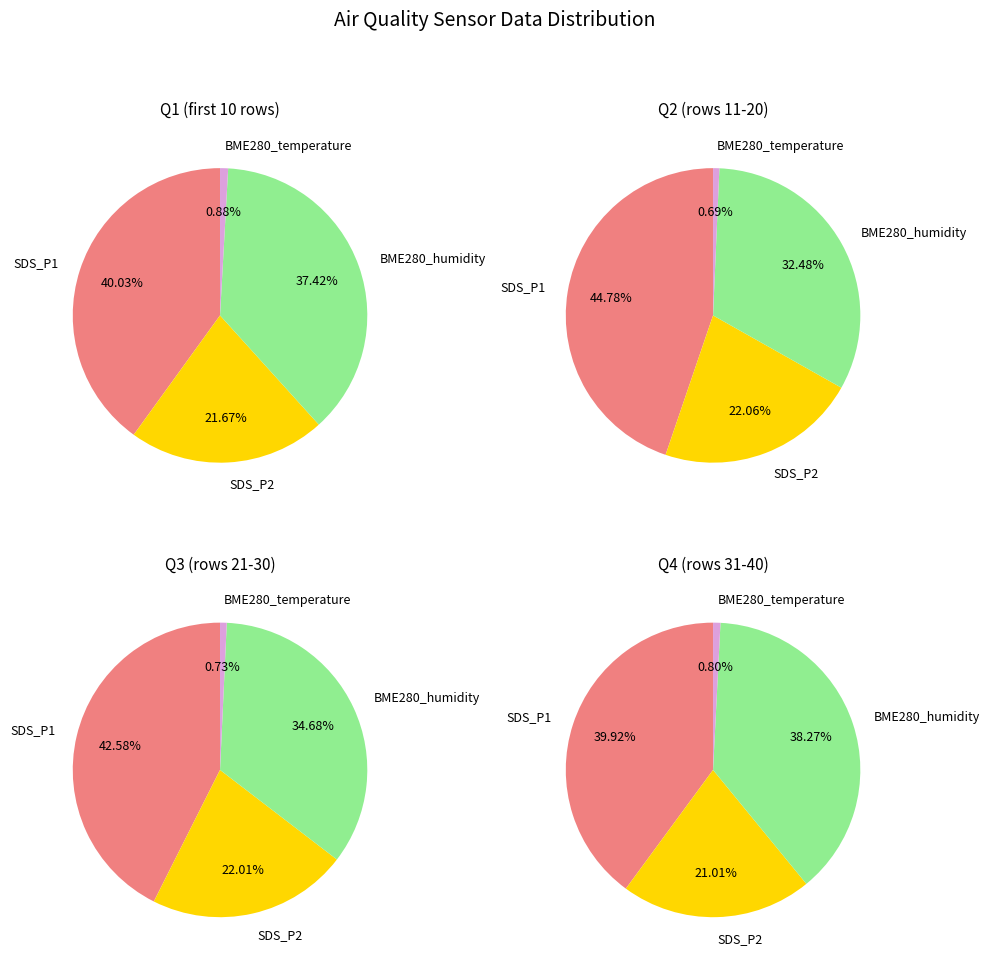

Does any single category account for the majority?

No